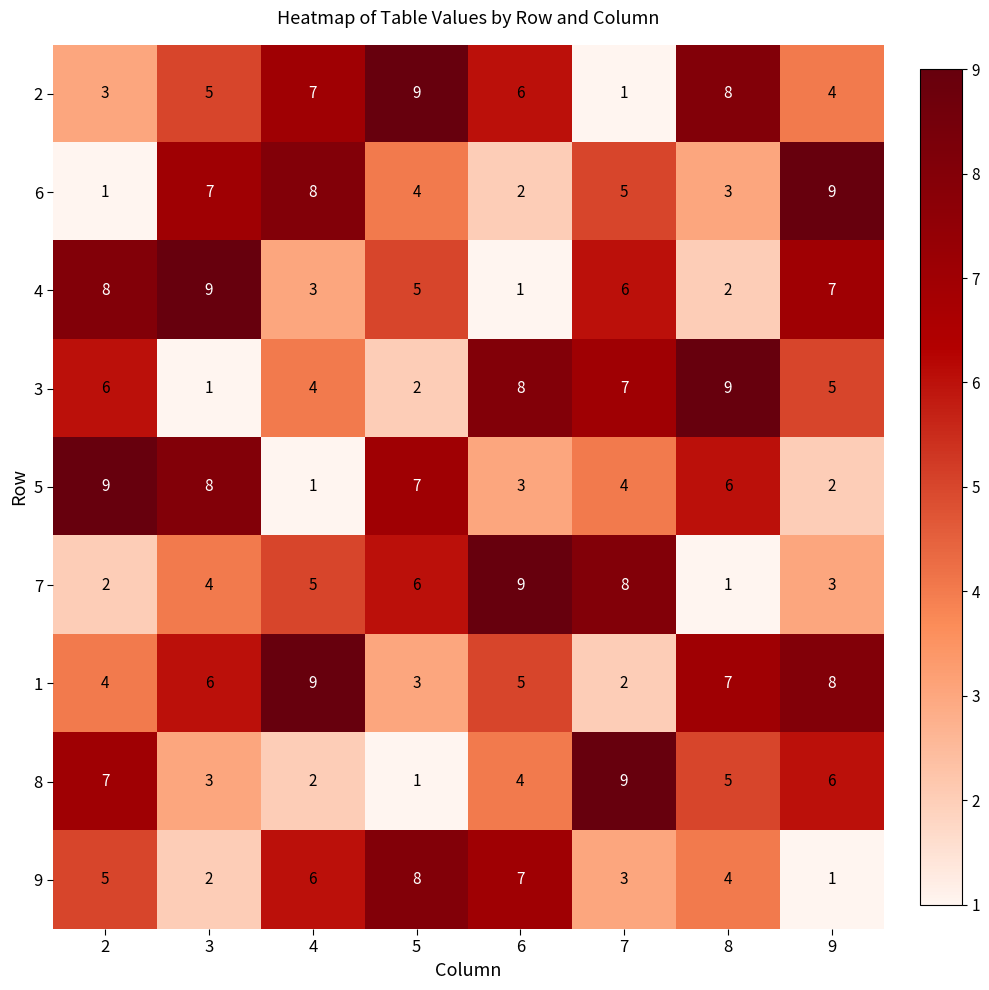

What is the difference between the highest and lowest values at 7?

8